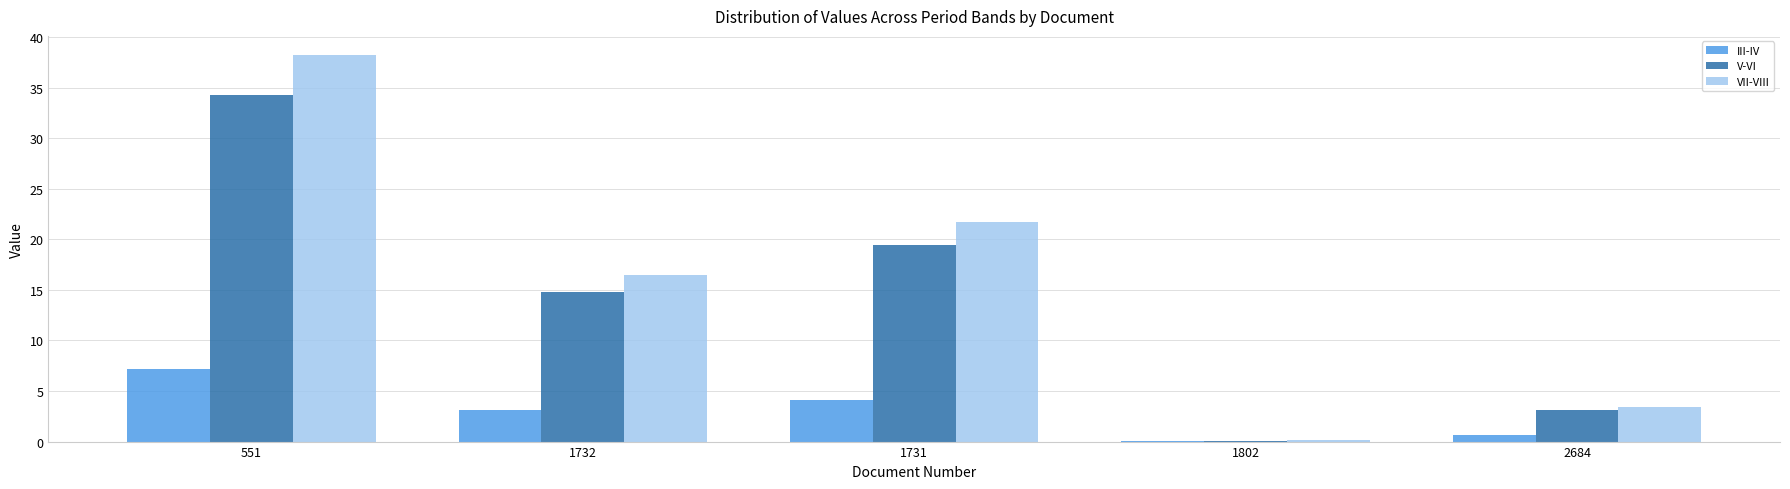

Is the value of III-IV at 1731 greater than the value of V-VI at 1732?

No